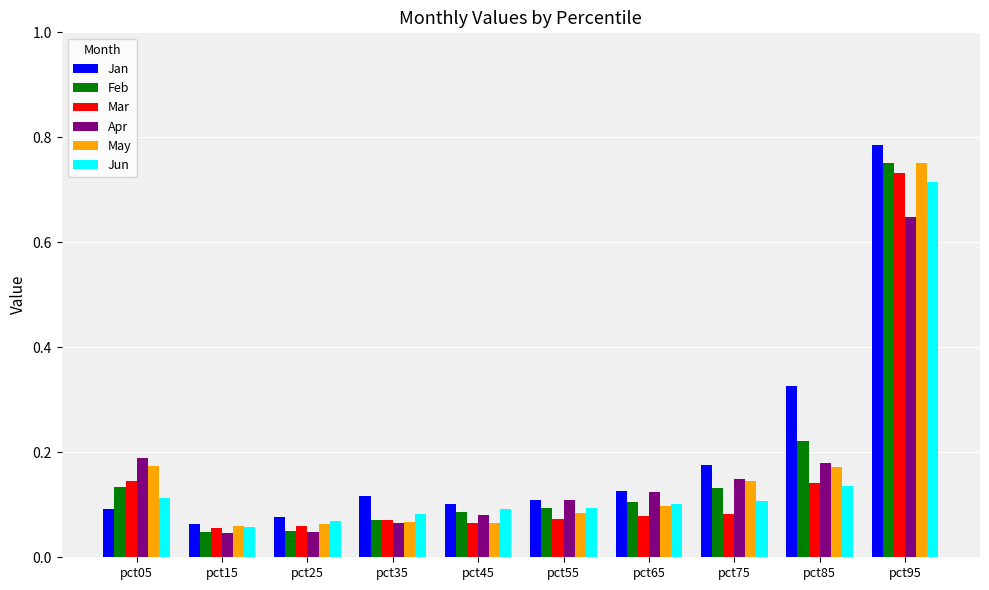

How many distinct data groups are displayed?

6